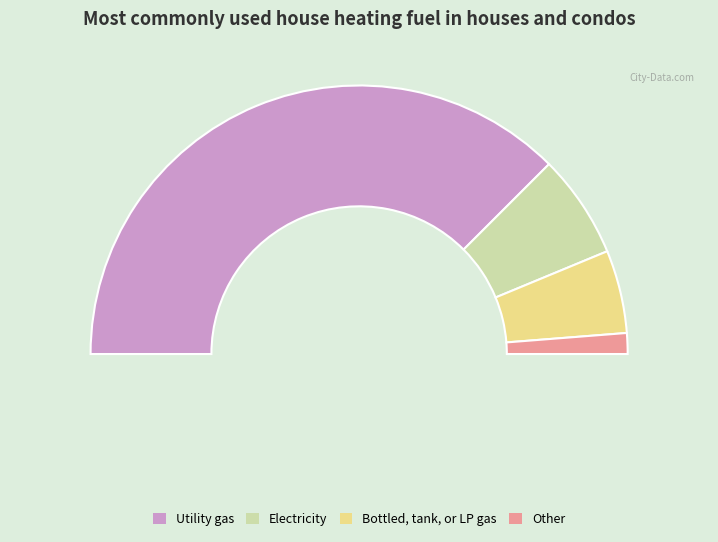

Does I account for over 50% of the chart?

Yes